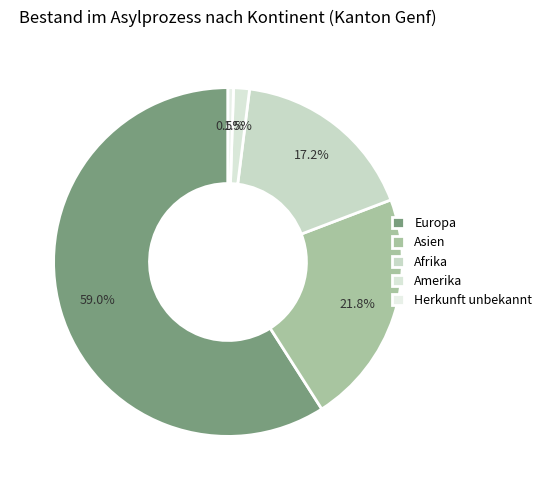

Count the number of slices in the pie.

5